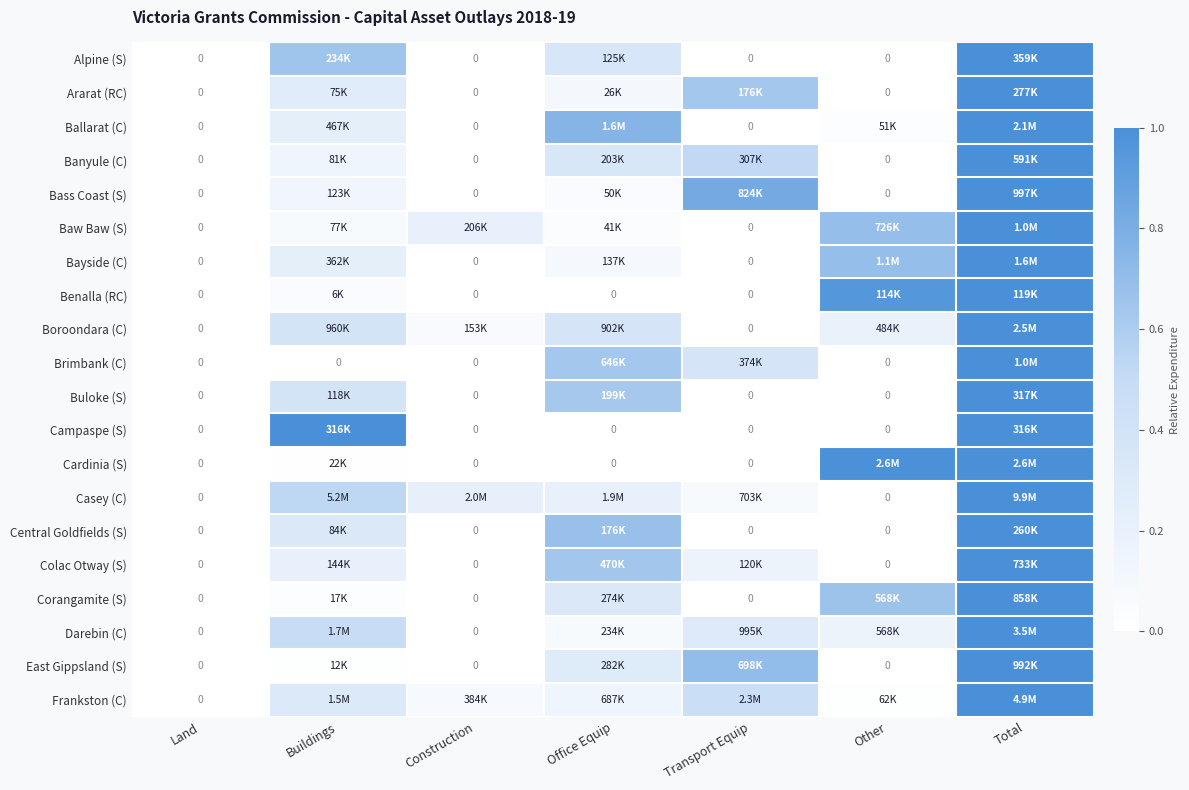

Which has a higher value, Buildings or Land?

Buildings